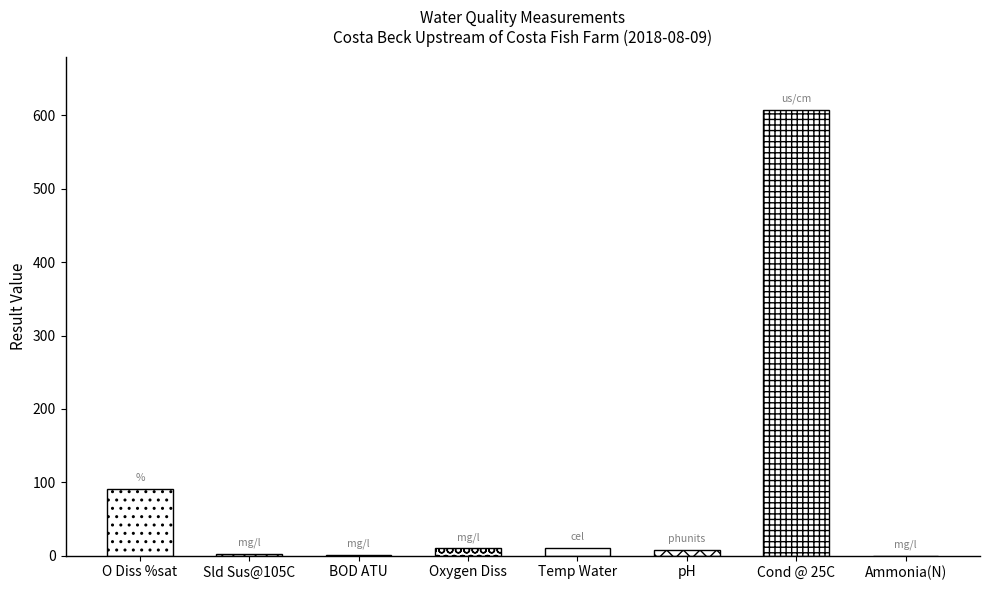

Which label corresponds to the largest value in the chart?

Cond @ 25C